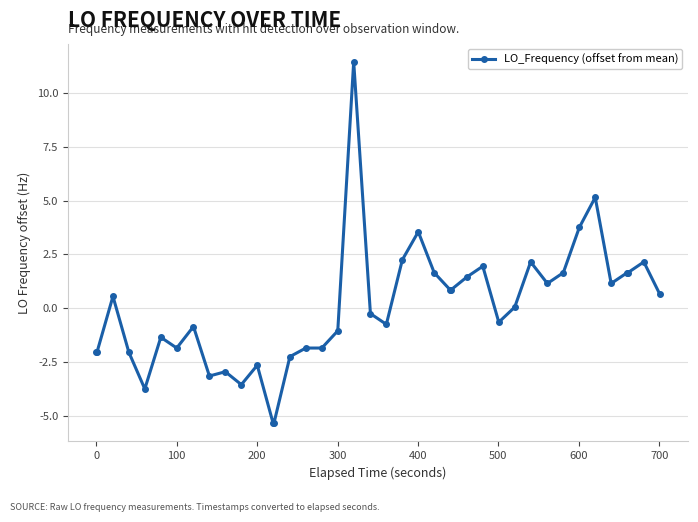

How many series are shown in this chart?

1